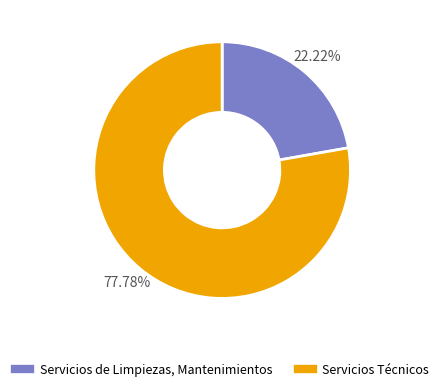

What is the ratio of the value at Servicios de Limpiezas, Mantenimientos to the value at Servicios Técnicos?

0.3